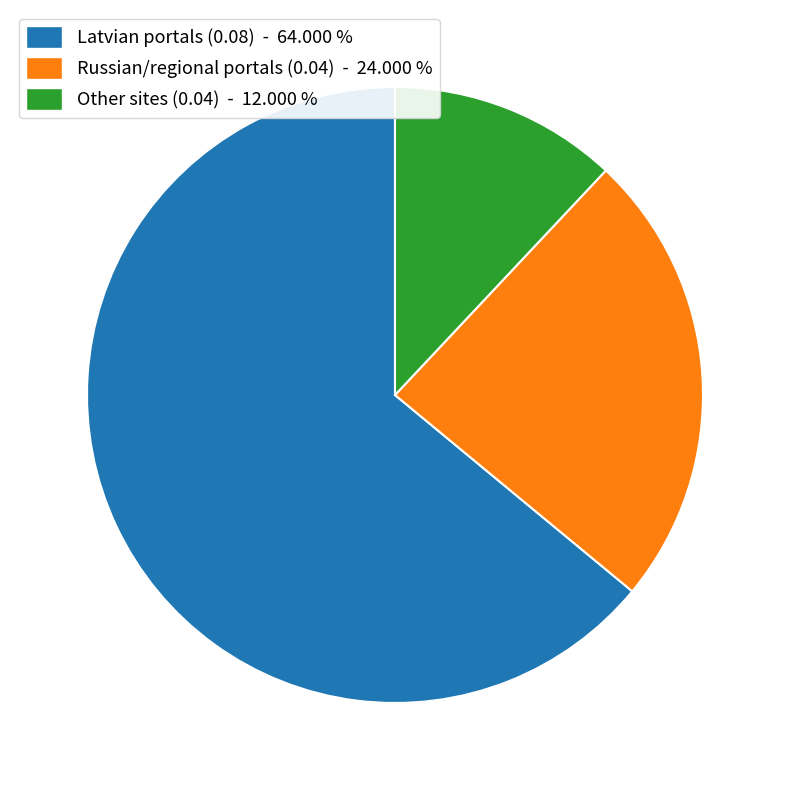

Does any single category account for the majority?

Yes